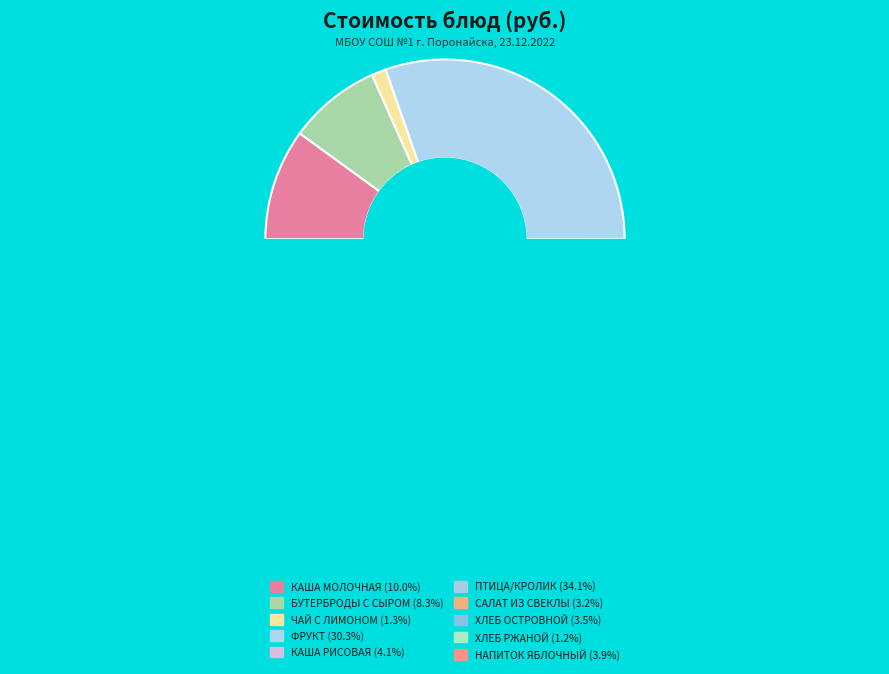

Is ЧАЙ С САХАРОМ И ЛИМОНОМ the majority of the pie?

No